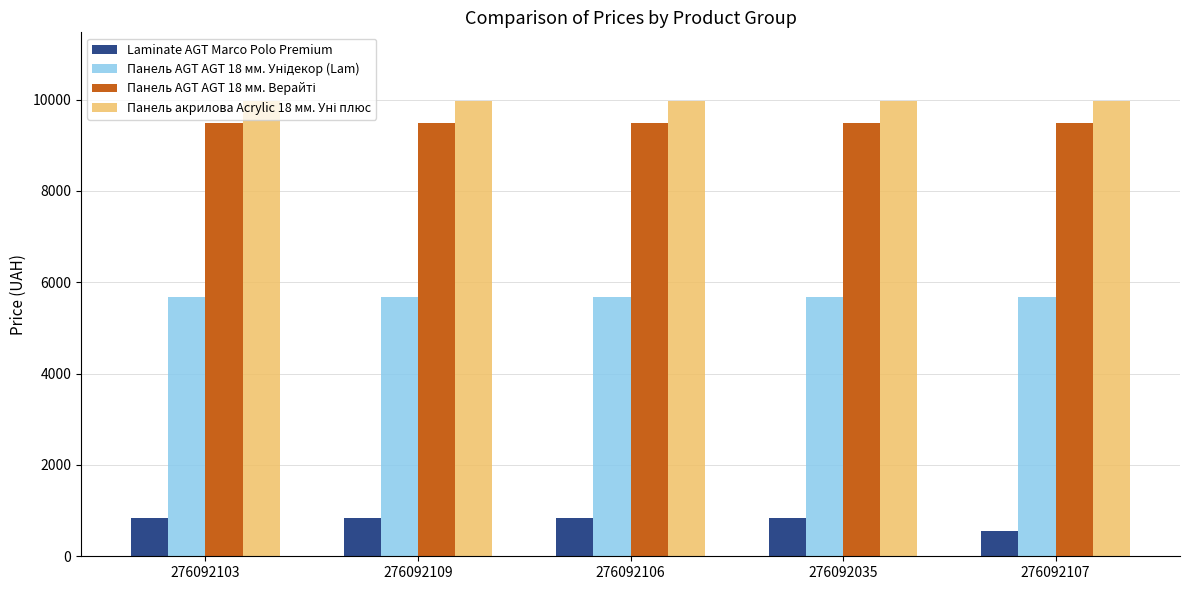

What is the spread (max minus min) of values at 276092103?

9126.6